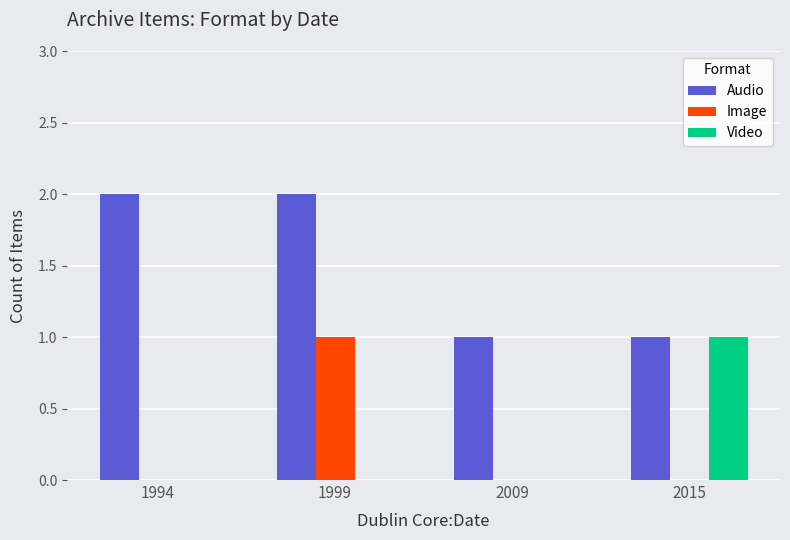

Does the chart contain stacked bars?

No